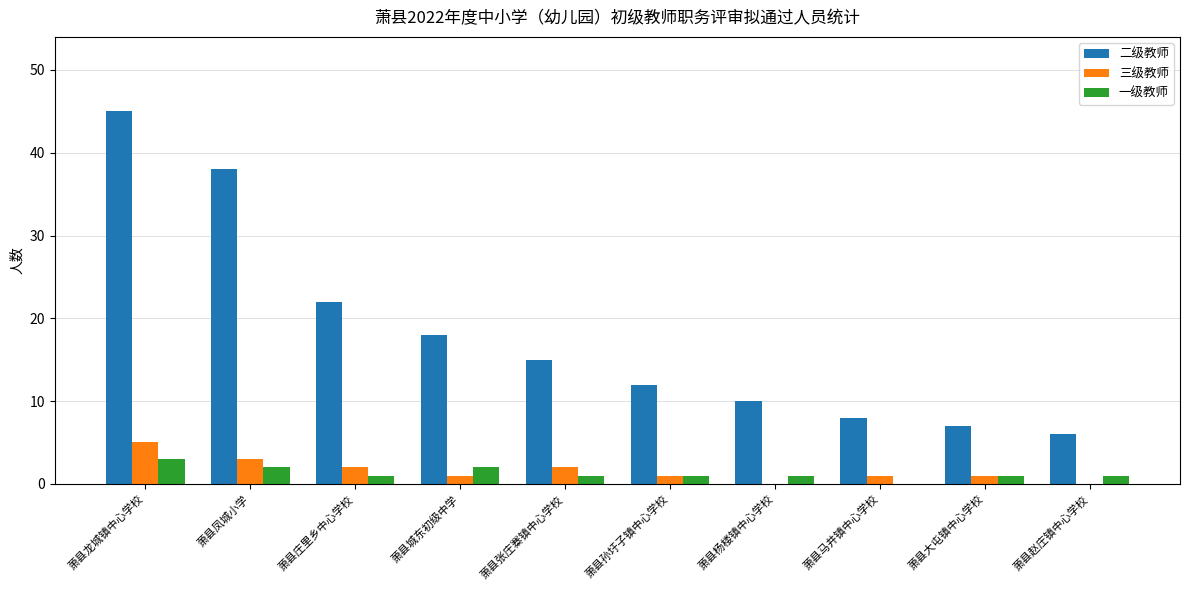

Reading left to right, what are all the values shown in this chart?

二级教师: 萧县龙城镇中心学校=45	萧县凤城小学=38	萧县庄里乡中心学校=22	萧县城东初级中学=18	萧县张庄寨镇中心学校=15	萧县孙圩子镇中心学校=12	萧县杨楼镇中心学校=10	萧县马井镇中心学校=8	萧县大屯镇中心学校=7	萧县赵庄镇中心学校=6
三级教师: 萧县龙城镇中心学校=5	萧县凤城小学=3	萧县庄里乡中心学校=2	萧县城东初级中学=1	萧县张庄寨镇中心学校=2	萧县孙圩子镇中心学校=1	萧县杨楼镇中心学校=0	萧县马井镇中心学校=1	萧县大屯镇中心学校=1	萧县赵庄镇中心学校=0
一级教师: 萧县龙城镇中心学校=3	萧县凤城小学=2	萧县庄里乡中心学校=1	萧县城东初级中学=2	萧县张庄寨镇中心学校=1	萧县孙圩子镇中心学校=1	萧县杨楼镇中心学校=1	萧县马井镇中心学校=0	萧县大屯镇中心学校=1	萧县赵庄镇中心学校=1